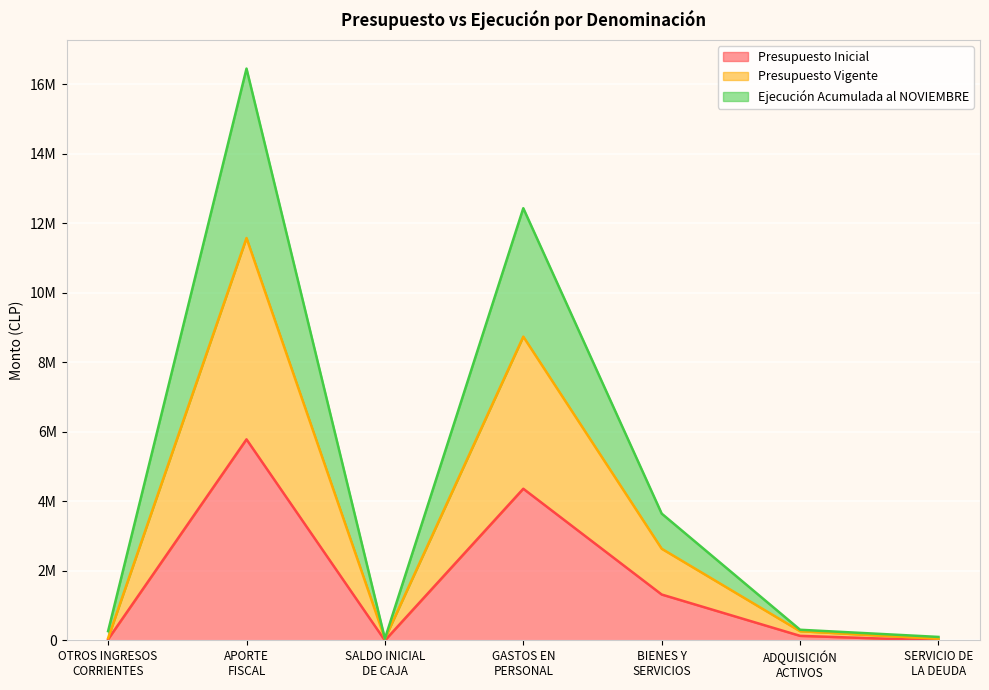

Which series has the widest spread of values?

Ejecución Acumulada al NOVIEMBRE